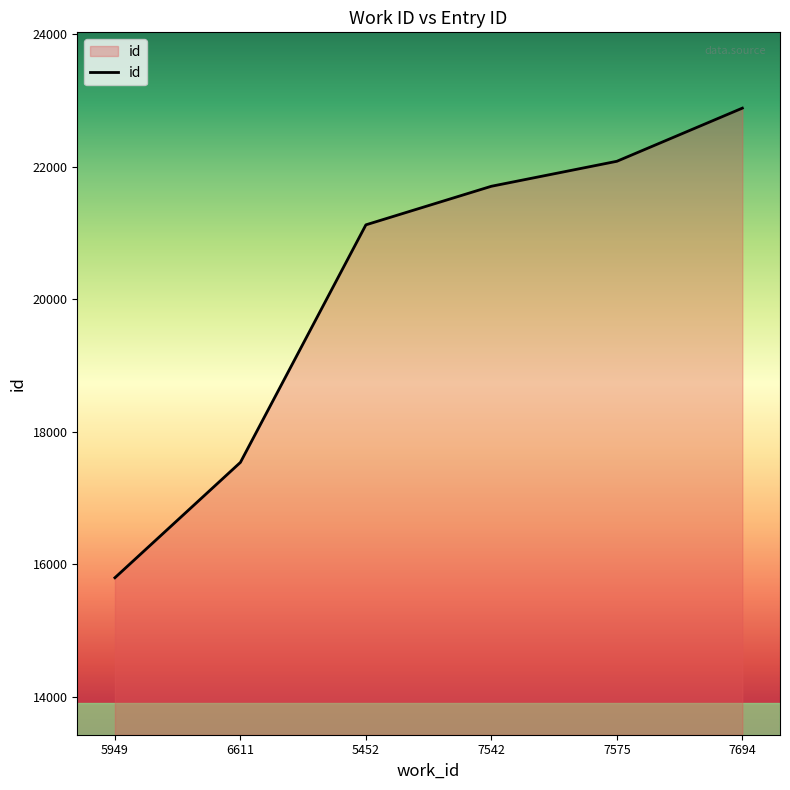

Which category has the lowest value across all series?

5949